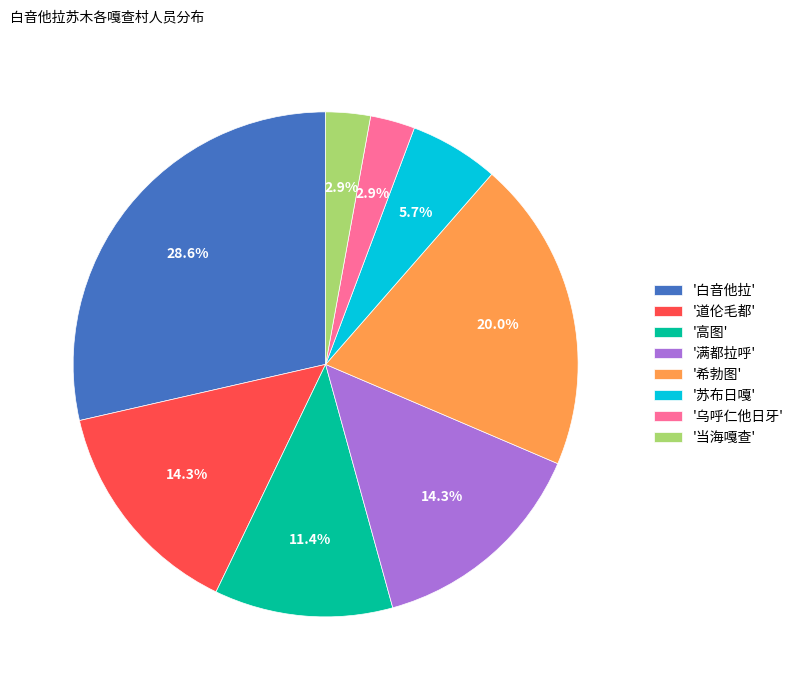

Between '希勃图' and '道伦毛都', which is larger?

'希勃图'